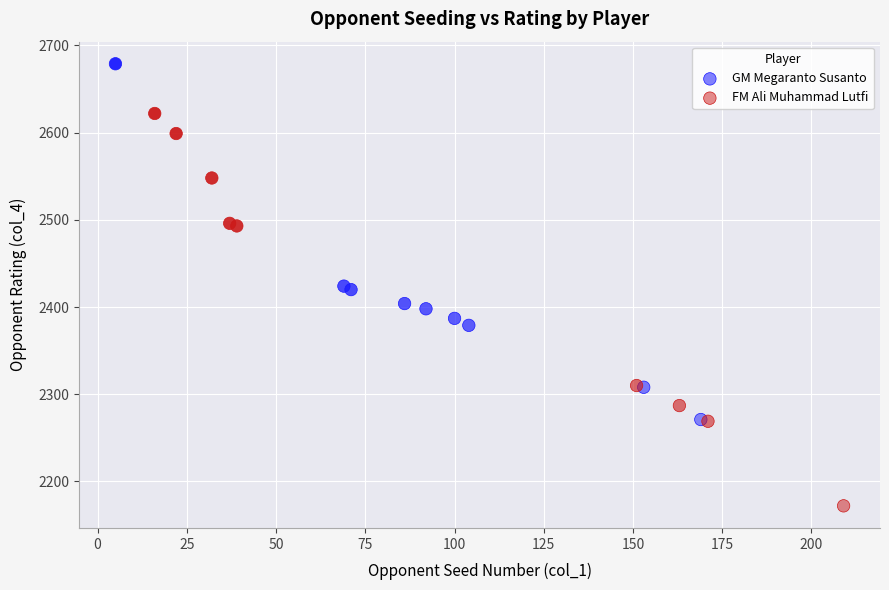

Which series has the largest Y range (max minus min)?

FM Ali Muhammad Lutfi